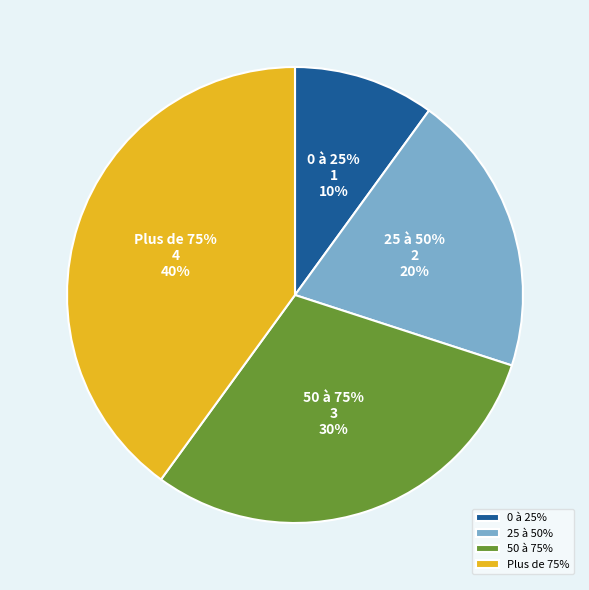

Which slice is the largest?

Plus de 75%